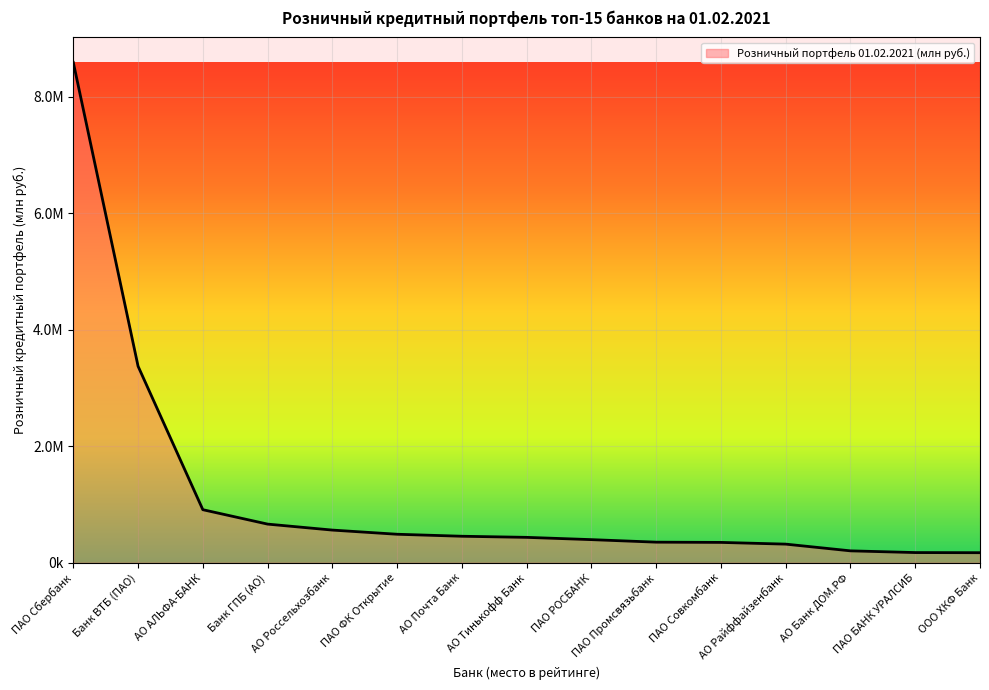

List the labels in order of value, largest first.

ПАО Сбербанк, Банк ВТБ (ПАО), АО АЛЬФА-БАНК, Банк ГПБ (АО), АО Россельхозбанк, ПАО ФК Открытие, АО Почта Банк, АО Тинькофф Банк, ПАО РОСБАНК, ПАО Промсвязьбанк, ПАО Совкомбанк, АО Райффайзенбанк, АО Банк ДОМ.РФ, ПАО БАНК УРАЛСИБ, ООО ХКФ Банк